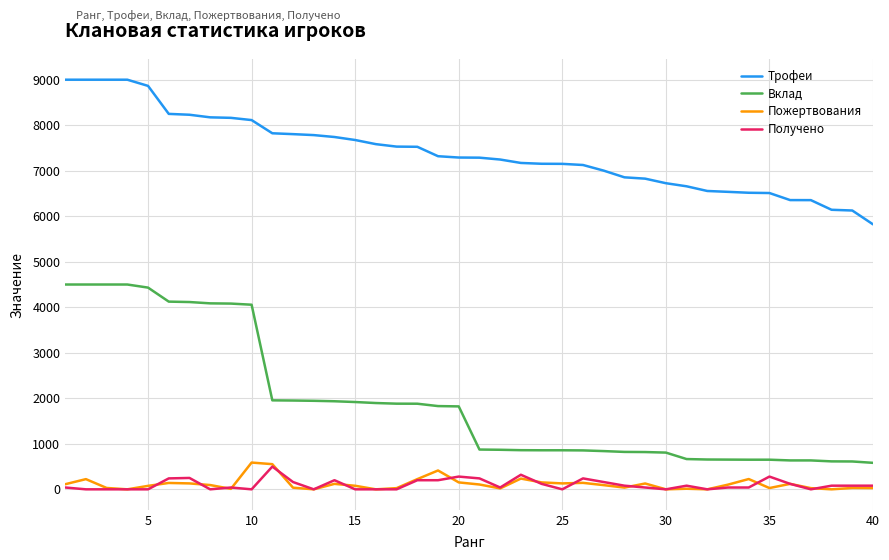

Which series has the largest total across all categories?

Трофеи